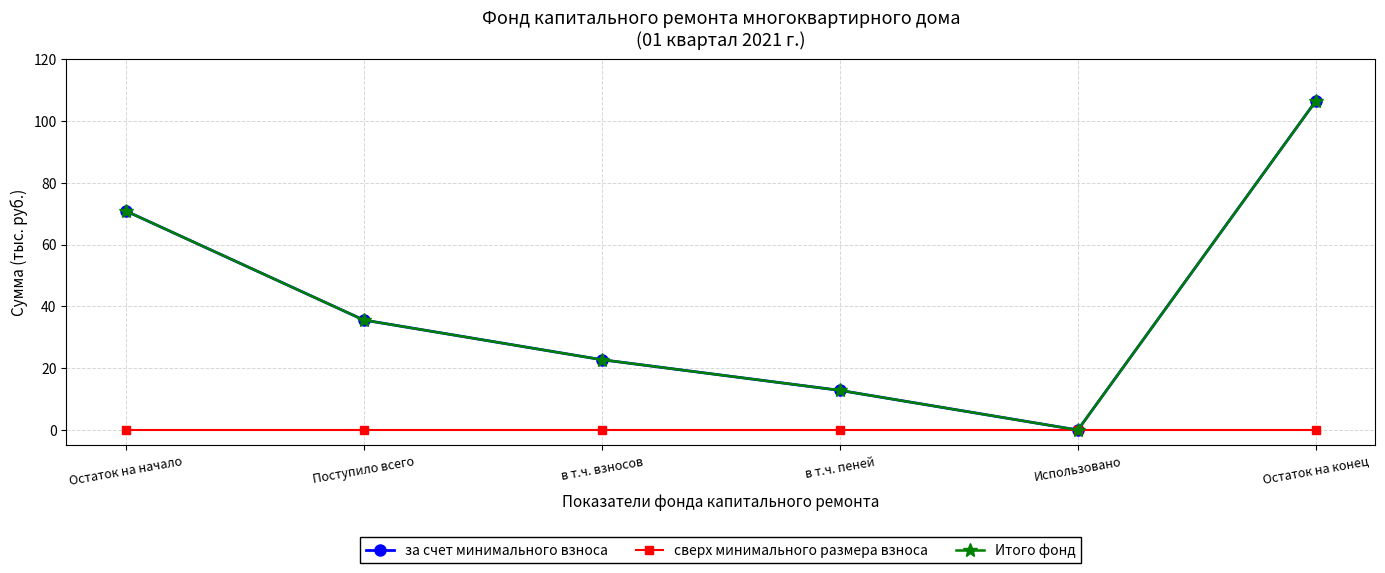

Which series has the largest total across all categories?

за счет минимального взноса